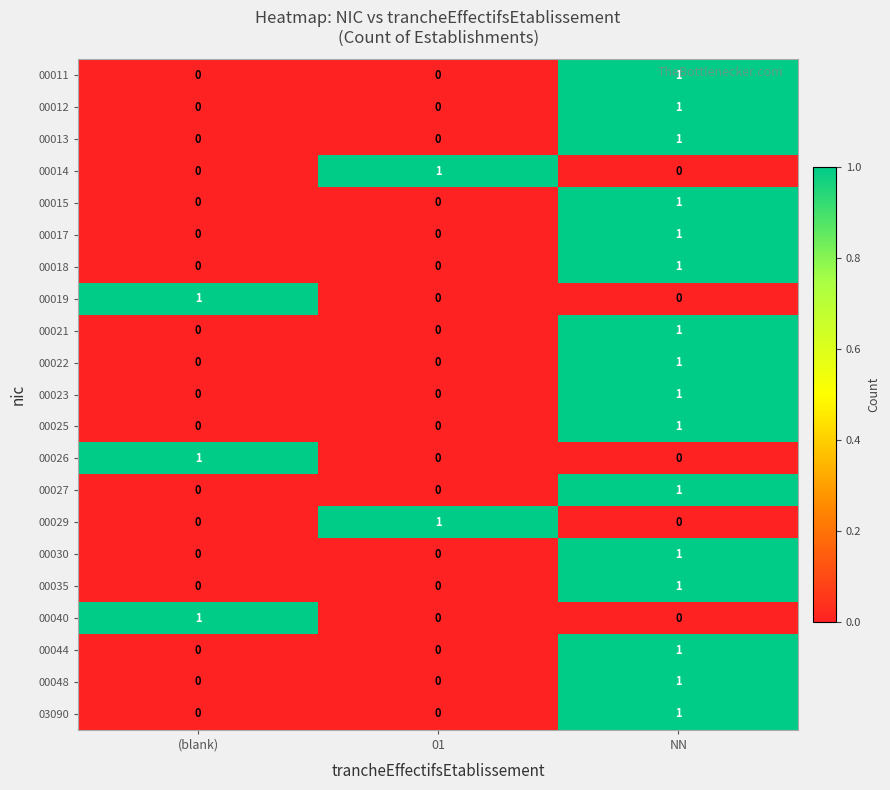

What is the difference between the highest and lowest values at (blank)?

1